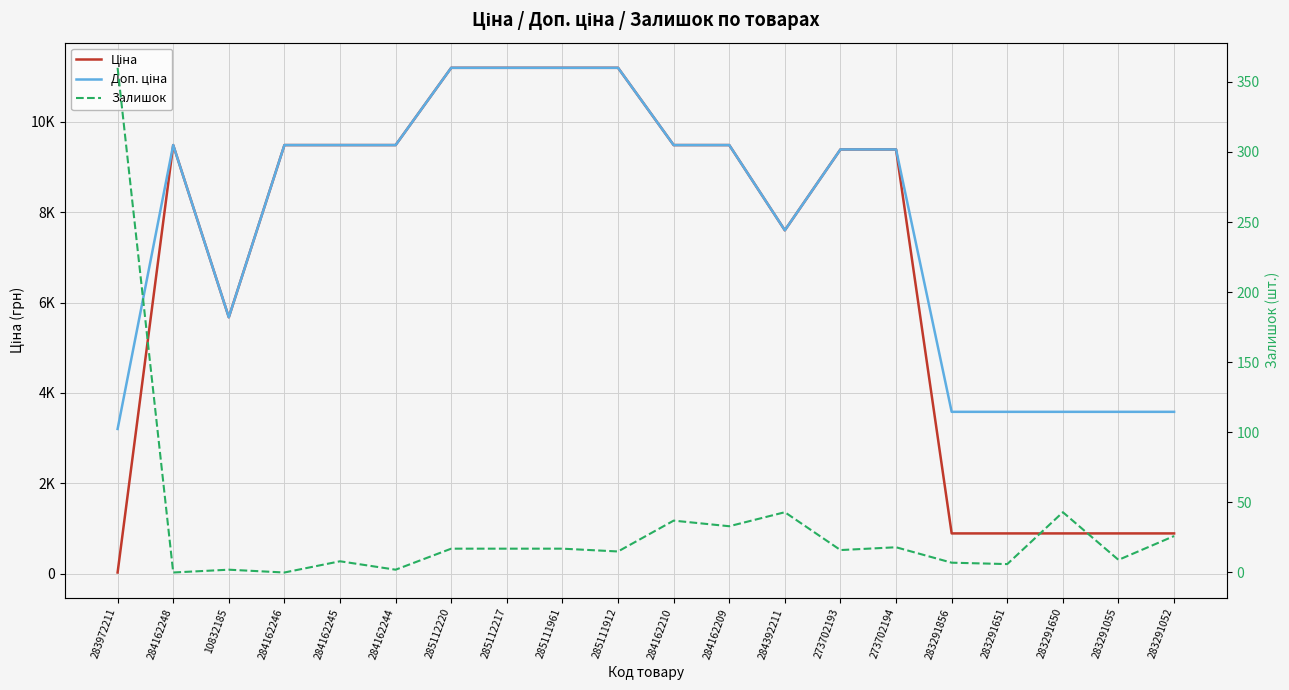

Does the chart display data point markers on the line(s)?

No